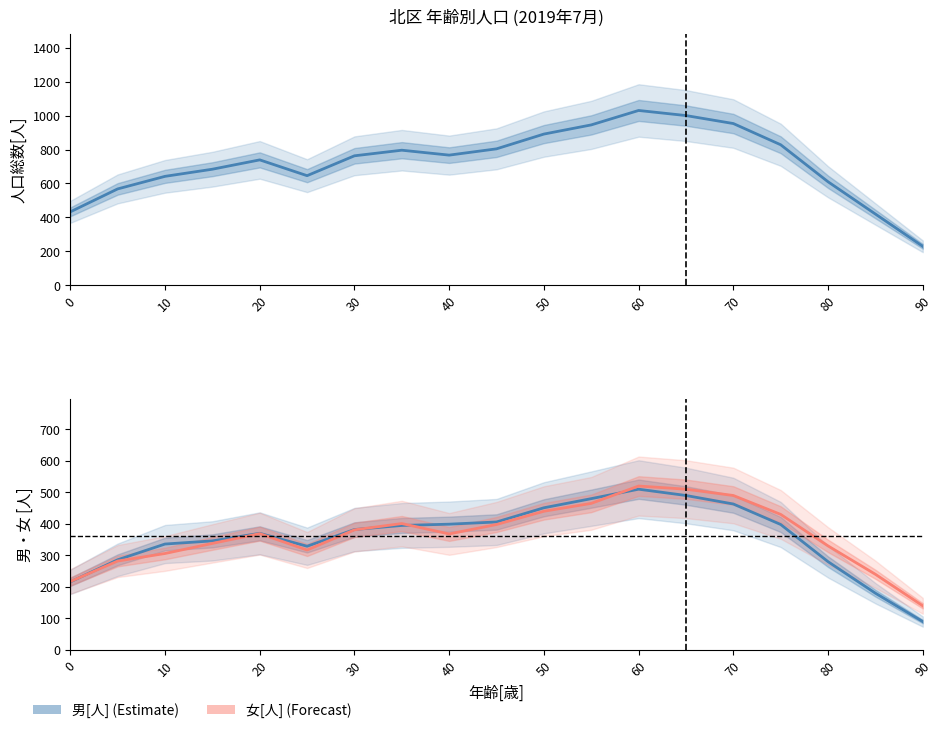

How many lines are shown in the chart?

3